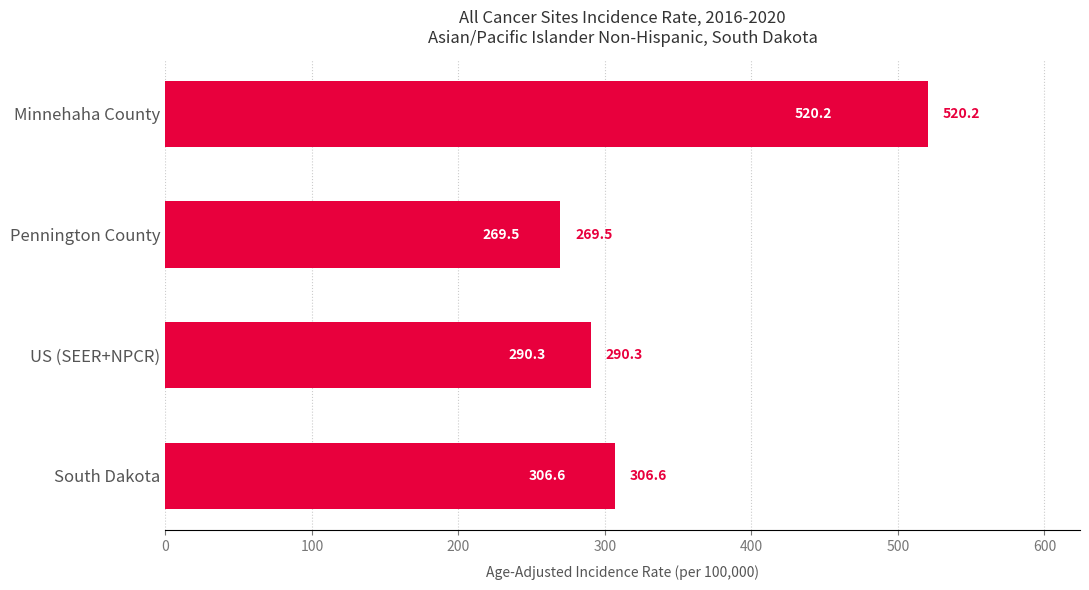

What is the average value?

346.7